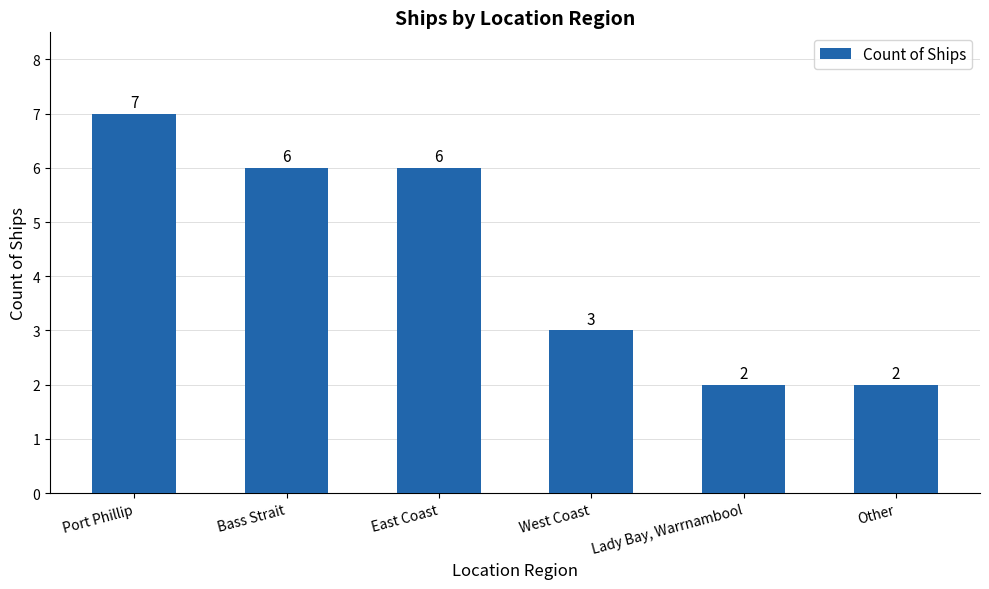

Where is the data nearest to the value 4?

West Coast